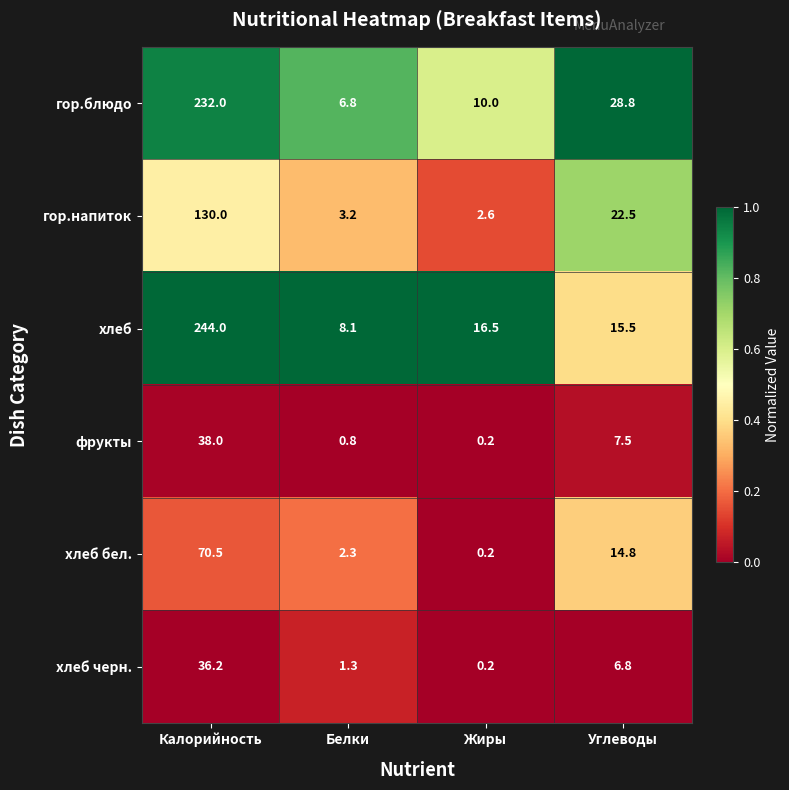

True or false: гор.блюдо has a value of 10.0 at Жиры.

True